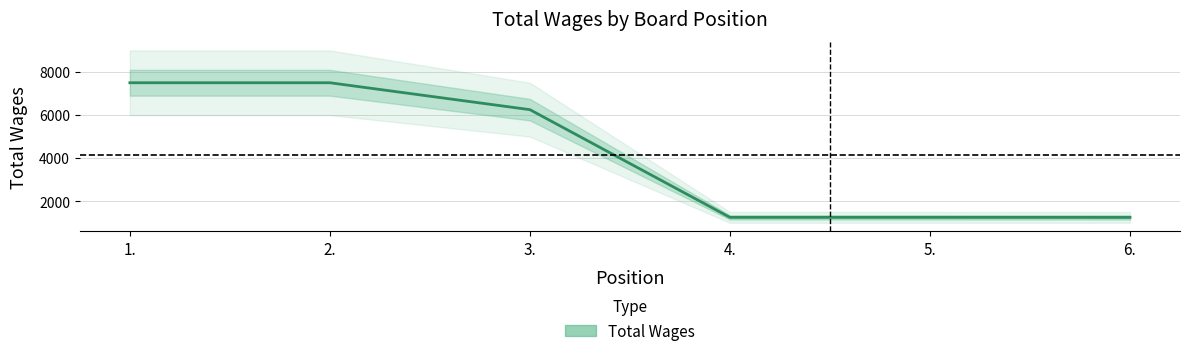

The value at 2. is 7494. True or false?

True